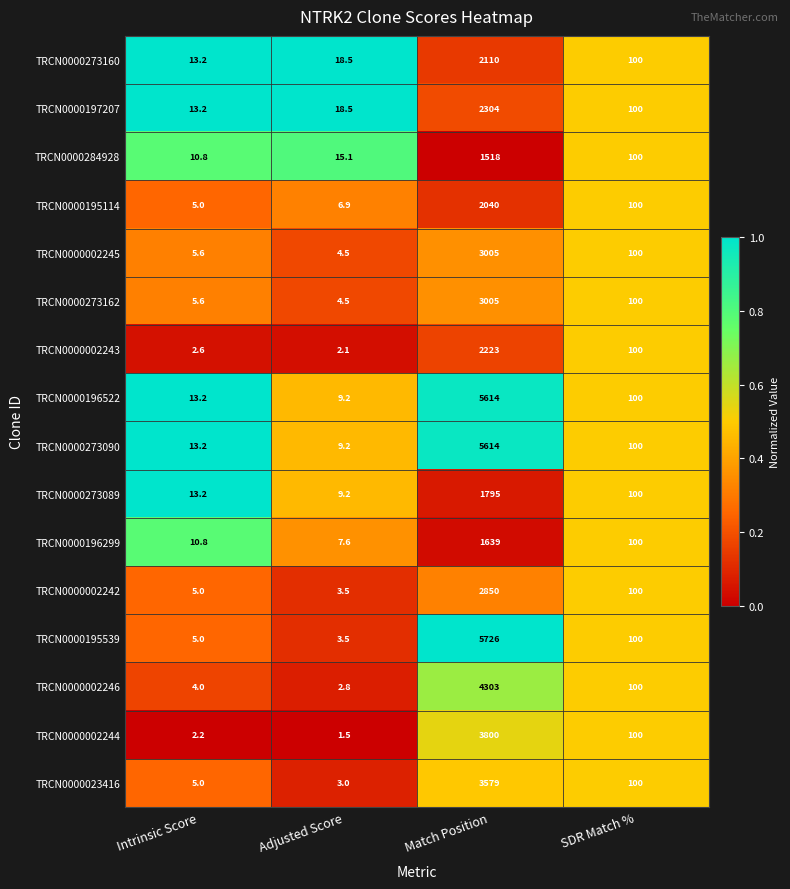

What is the total value across all series at Match Position?

51125.0